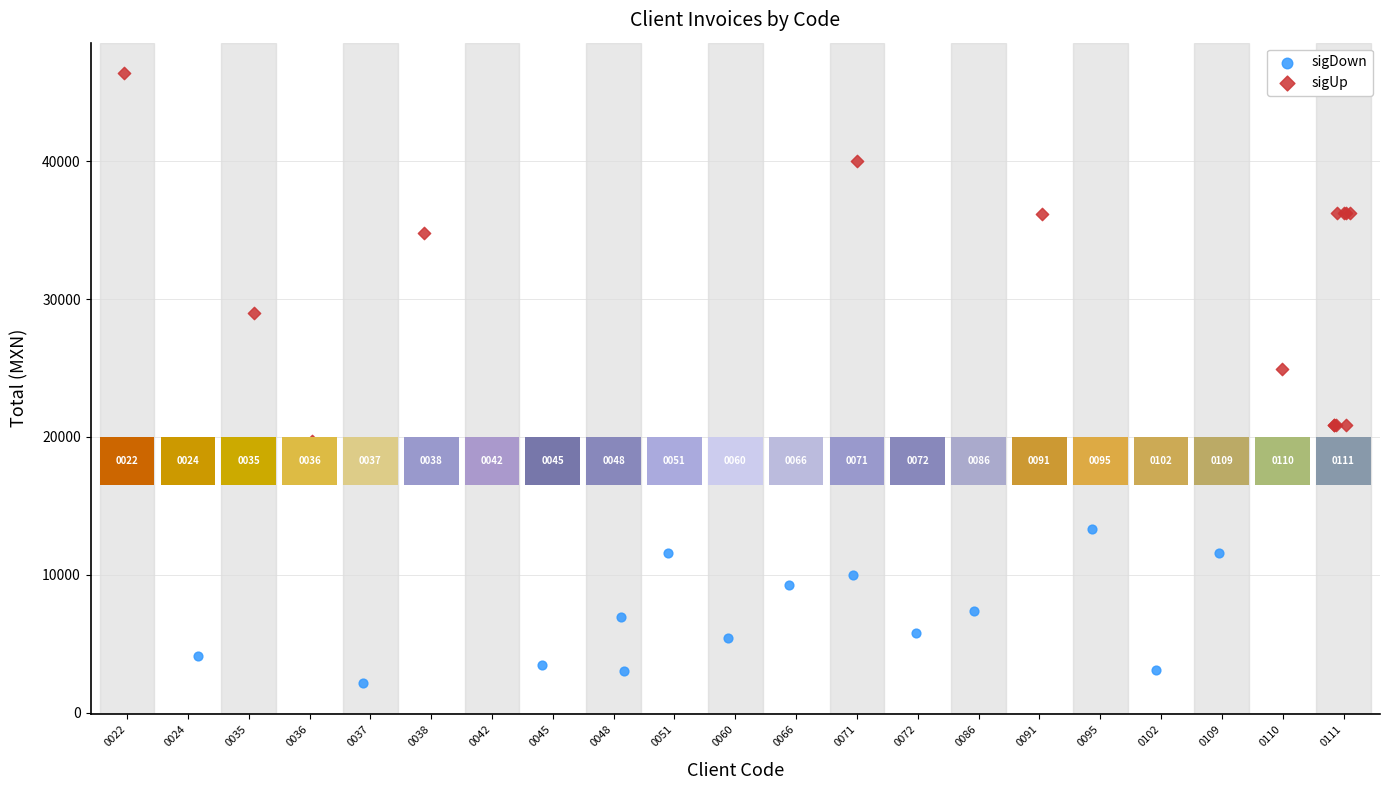

Which series has the largest Y range (max minus min)?

sigUp